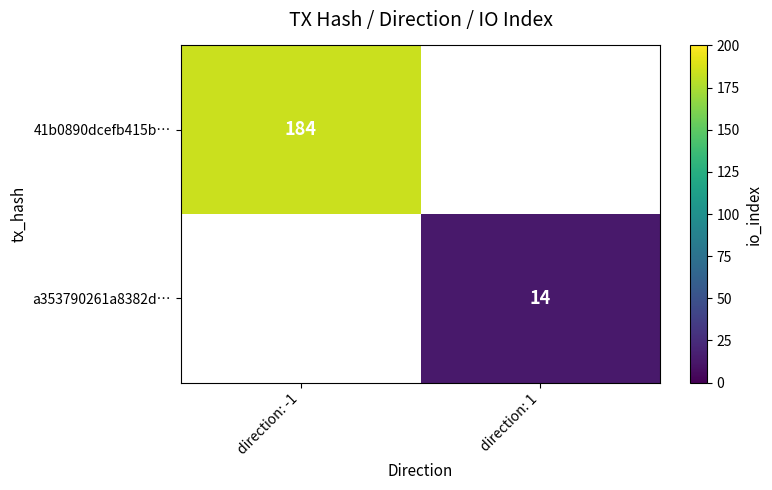

Is it true that 41b0890dcefb415b… equals 242 at direction: -1?

False